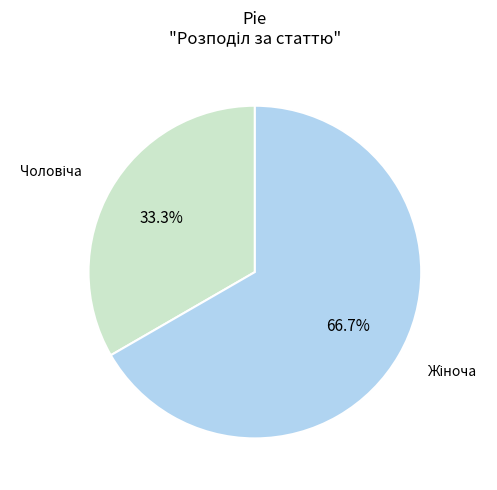

Is there any slice that represents more than half of the pie?

Yes